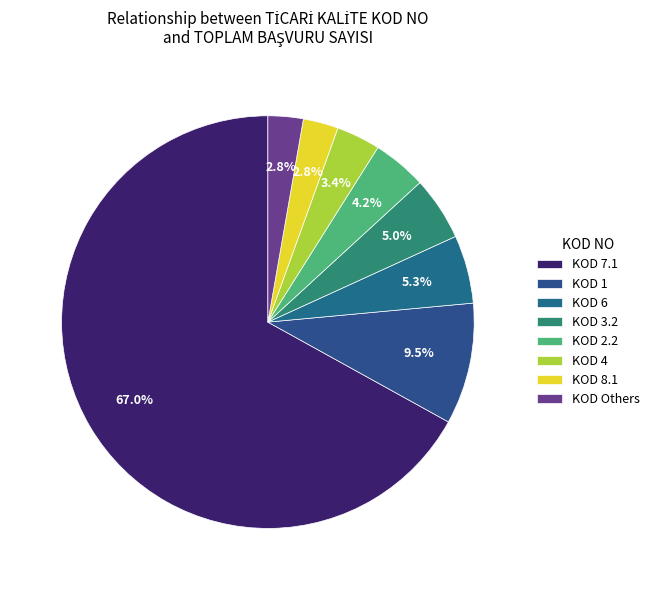

Which slice is the largest?

KOD 7.1